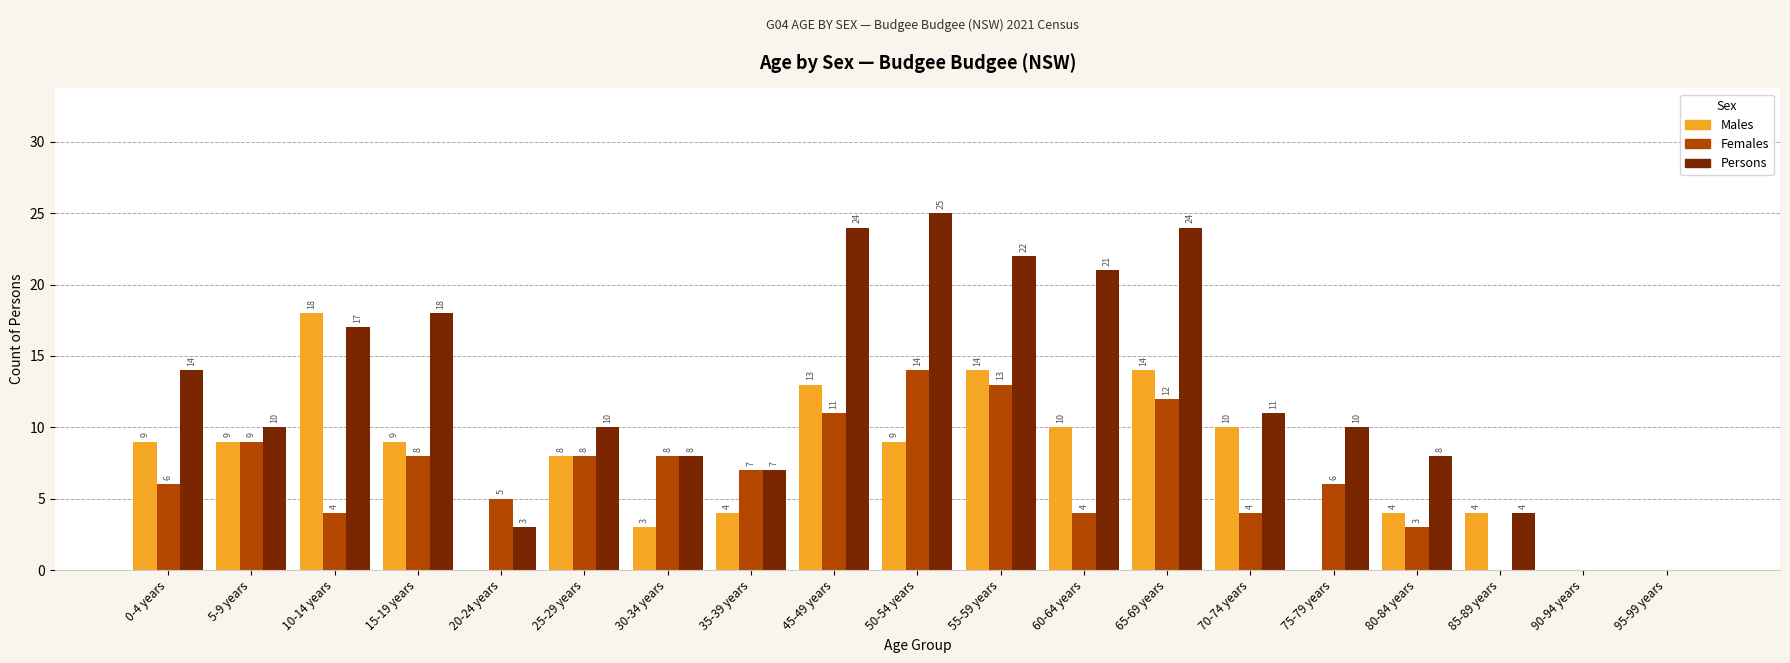

What is the approximate value of Persons at 75-79 years?

10